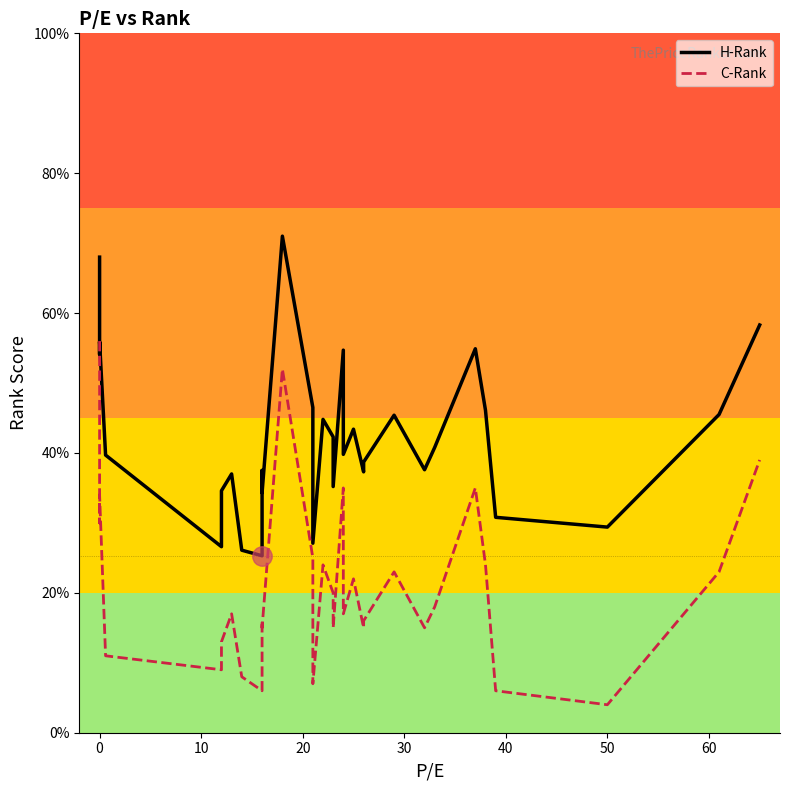

What is the difference between the highest and lowest values at 60?

18.2